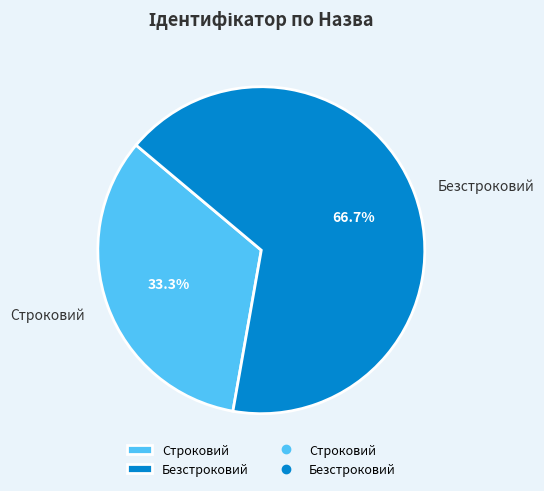

Combined, do Безстроковий and Строковий account for over 50%?

Yes